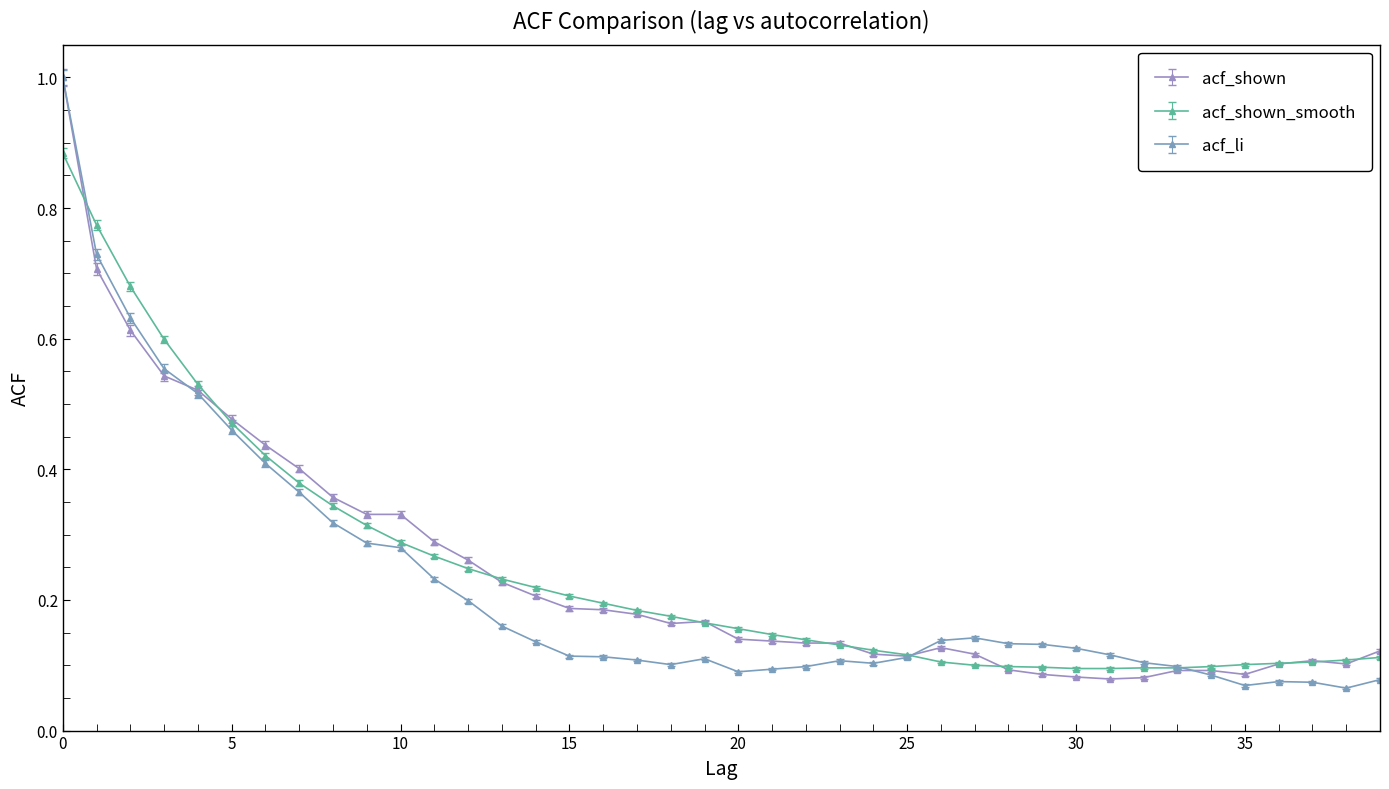

At how many categories does at least one series exceed 0?

40